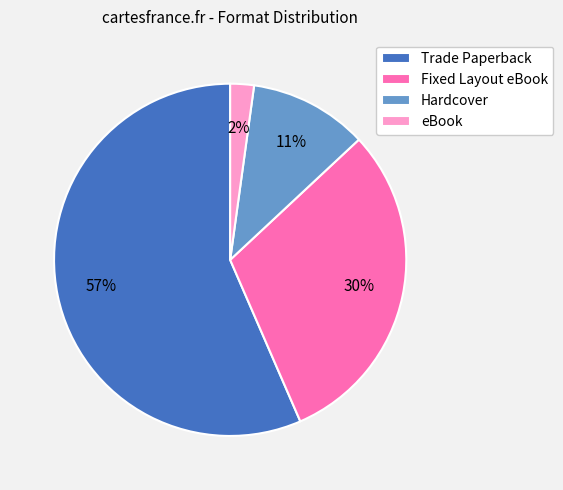

Is Trade Paperback the majority of the pie?

Yes